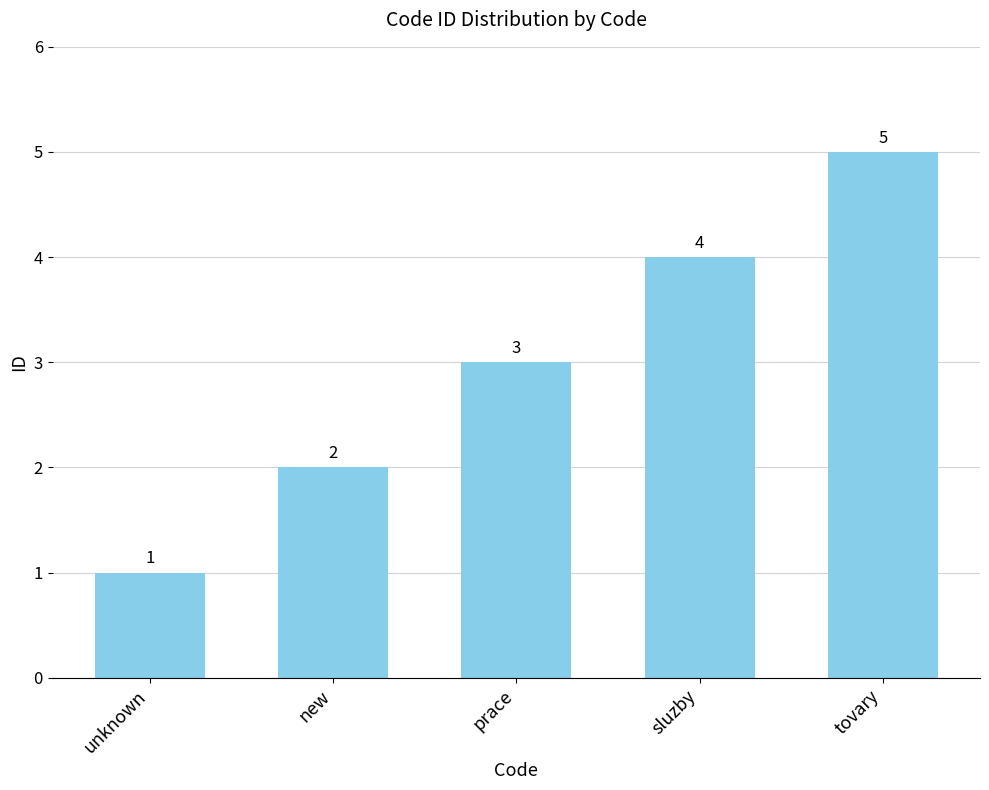

What is the value of the 5th bar from the left?

5